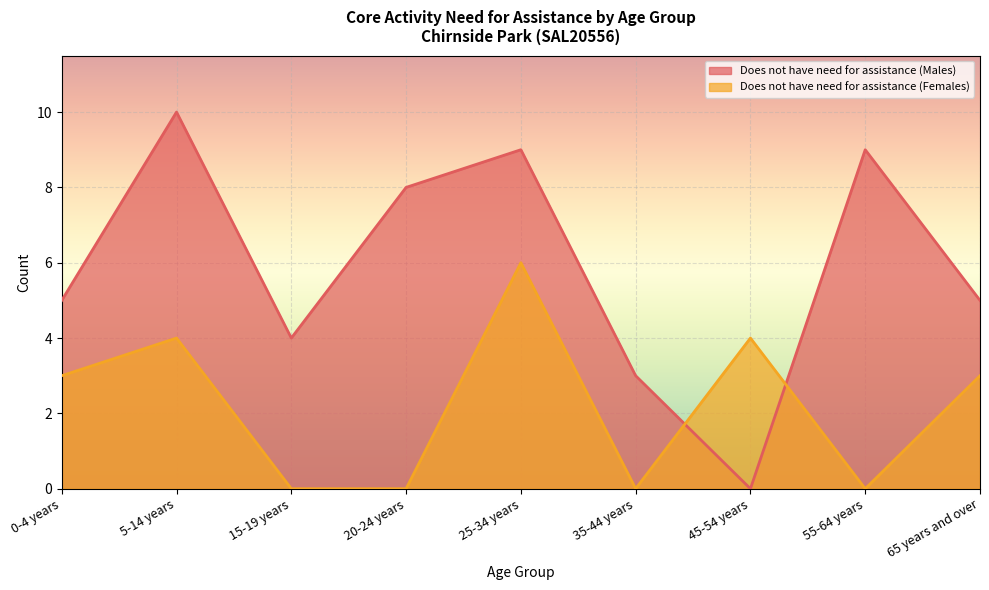

What value does the Does not have need for assistance (Males) series have at 15-19 years, to the nearest 5?

5